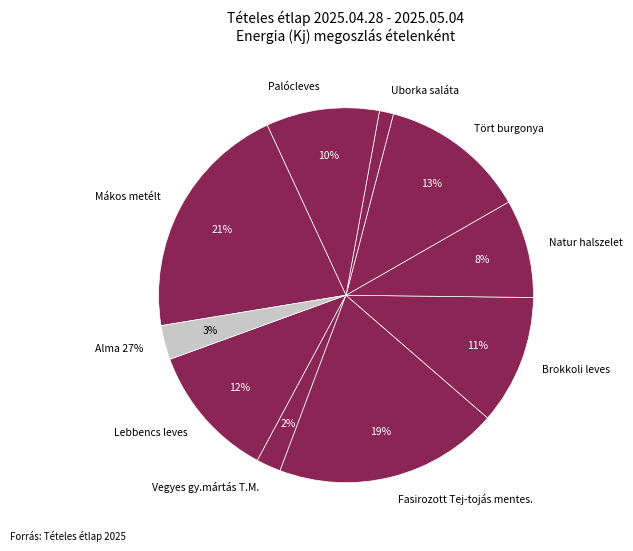

To the nearest percent, what is the combined percentage of Brokkoli leves and Tört burgonya?

24%